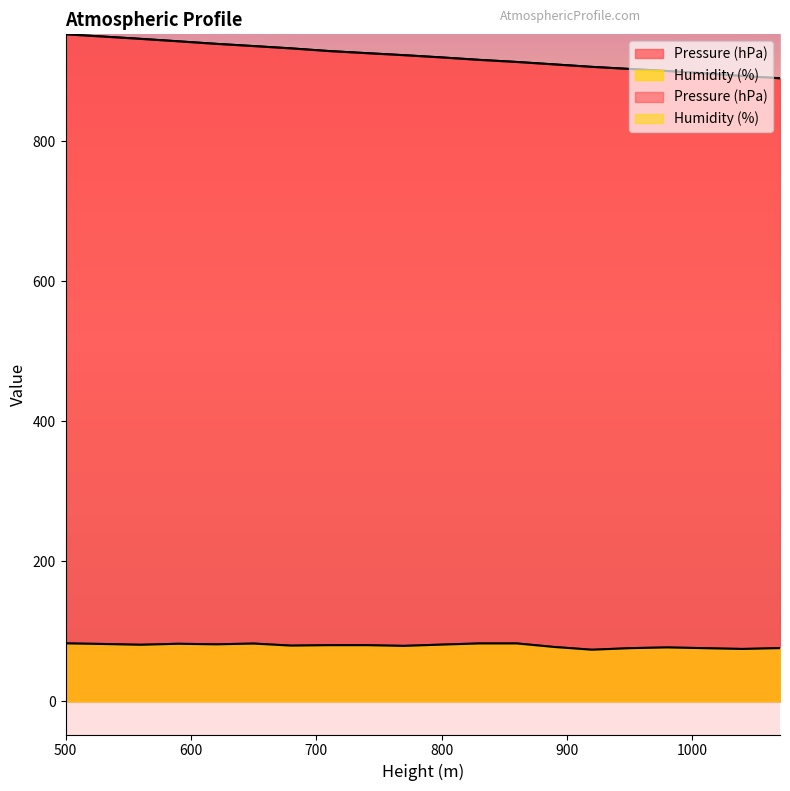

What is the difference between the Humidity (%) values at 650 and 710?

2.3